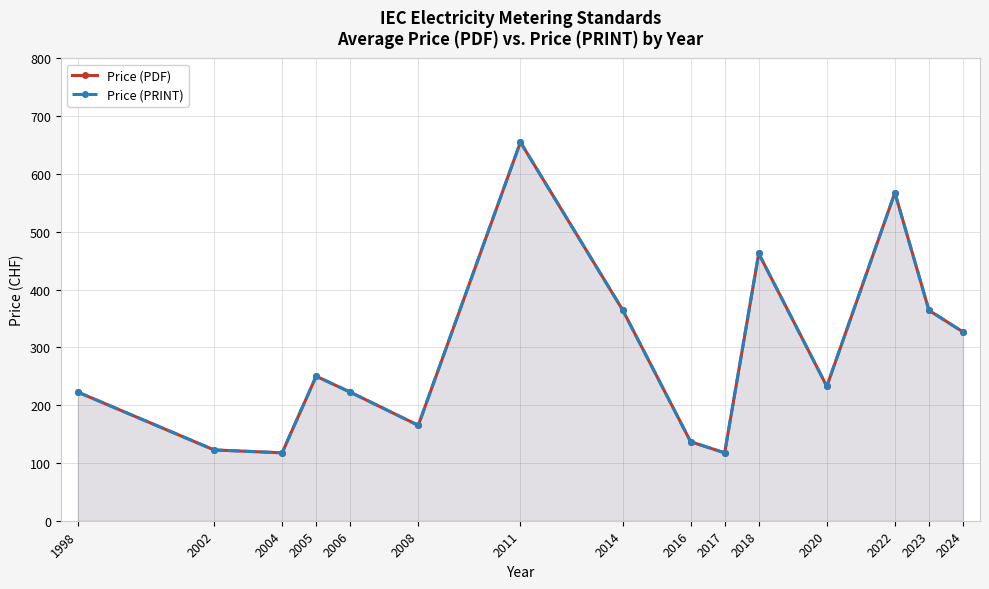

At which label is Price (PRINT) closest to 386?

2014